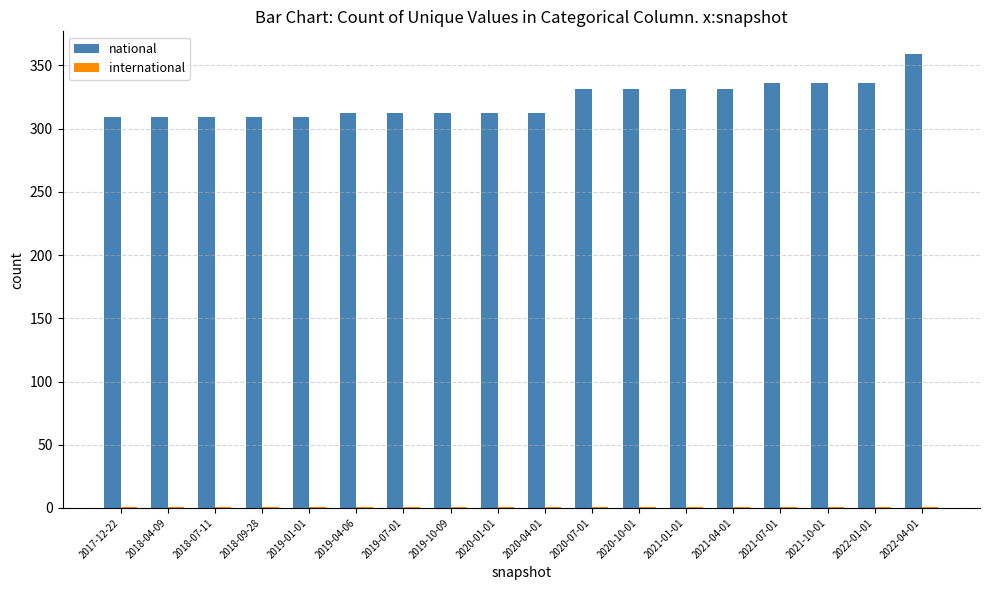

Which series has the largest range (max minus min)?

national